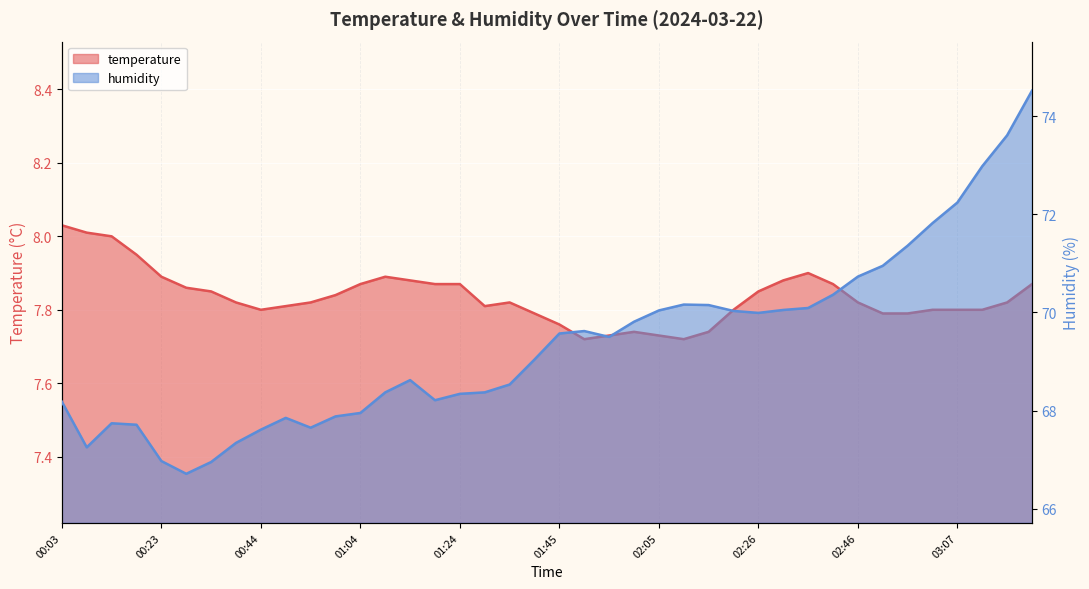

At how many categories does at least one series exceed 47?

40